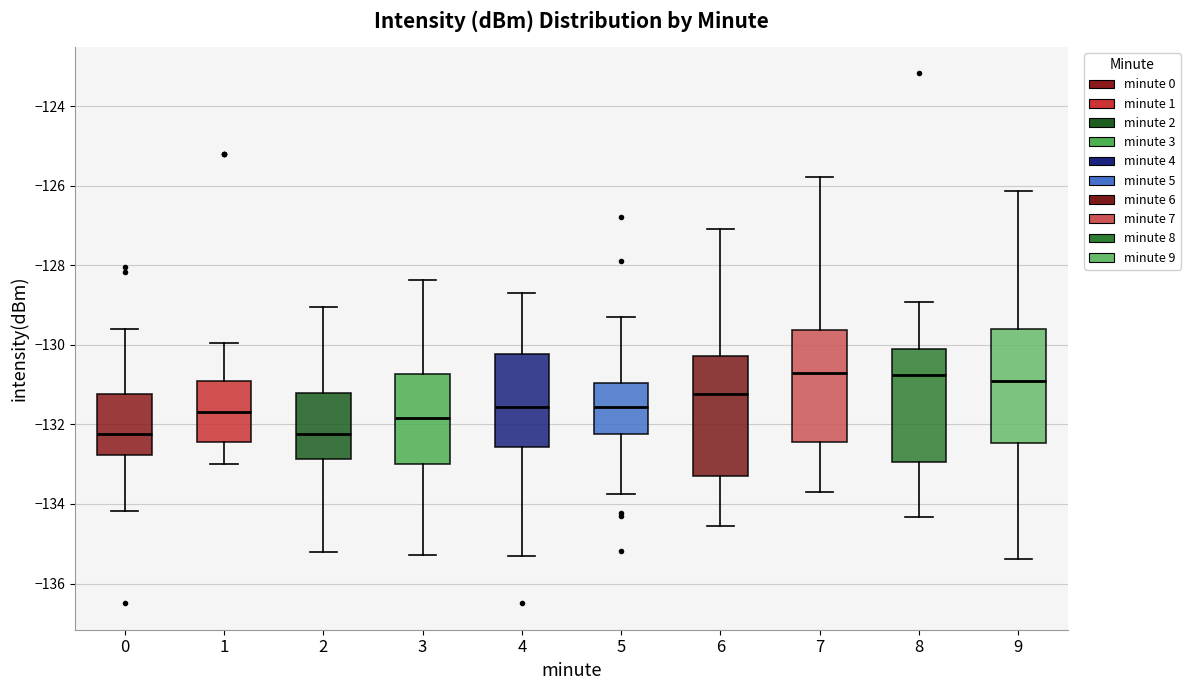

Reading left to right, read every box against the y-axis: the position of its median line, the range the box covers, and the ends of its whiskers. The values are not printed on the chart, so give them approximately, as read against the axis.

0: median -132.2, box -132.8 to -131.2, whiskers -134.2 to -129.6
1: median -131.6, box -132.4 to -131.0, whiskers -133.0 to -130.0
2: median -132.2, box -132.8 to -131.2, whiskers -135.2 to -129.0
3: median -131.8, box -133.0 to -130.8, whiskers -135.2 to -128.4
4: median -131.6, box -132.6 to -130.2, whiskers -135.4 to -128.6
5: median -131.6, box -132.2 to -131.0, whiskers -133.8 to -129.4
6: median -131.2, box -133.4 to -130.2, whiskers -134.6 to -127.0
7: median -130.8, box -132.4 to -129.6, whiskers -133.6 to -125.8
8: median -130.8, box -133.0 to -130.2, whiskers -134.4 to -129.0
9: median -131.0, box -132.4 to -129.6, whiskers -135.4 to -126.2